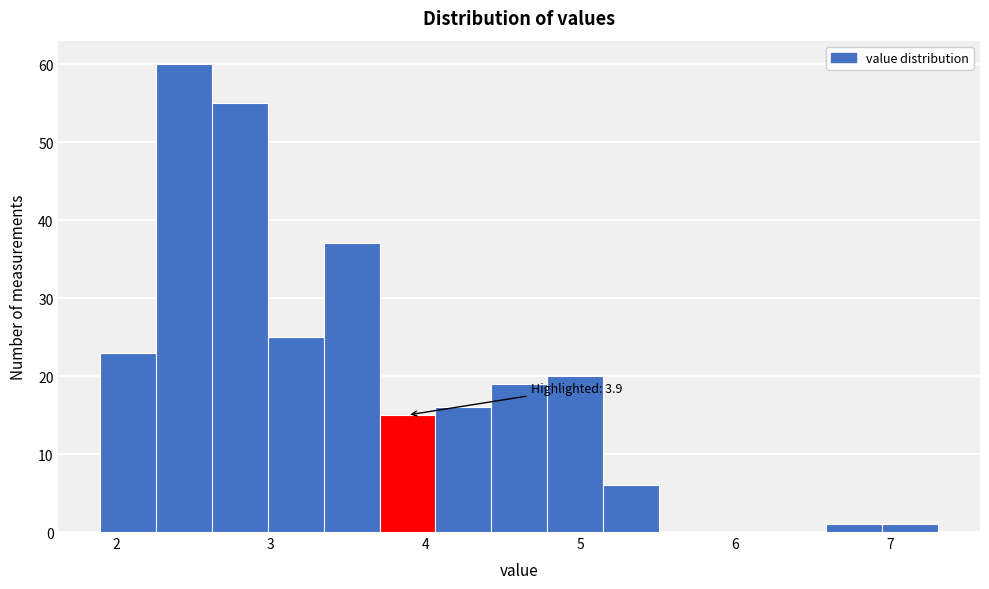

Around what value on the x-axis is the tallest bar? Give the approximate position of its centre, as read against the axis.

2.4